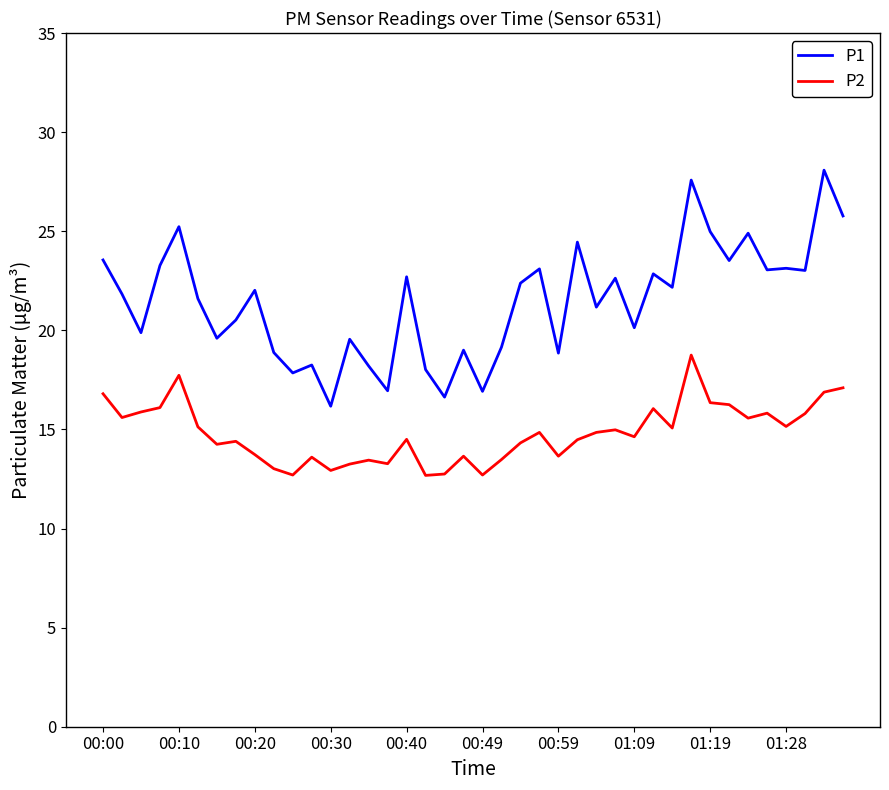

How many lines are shown in the chart?

2